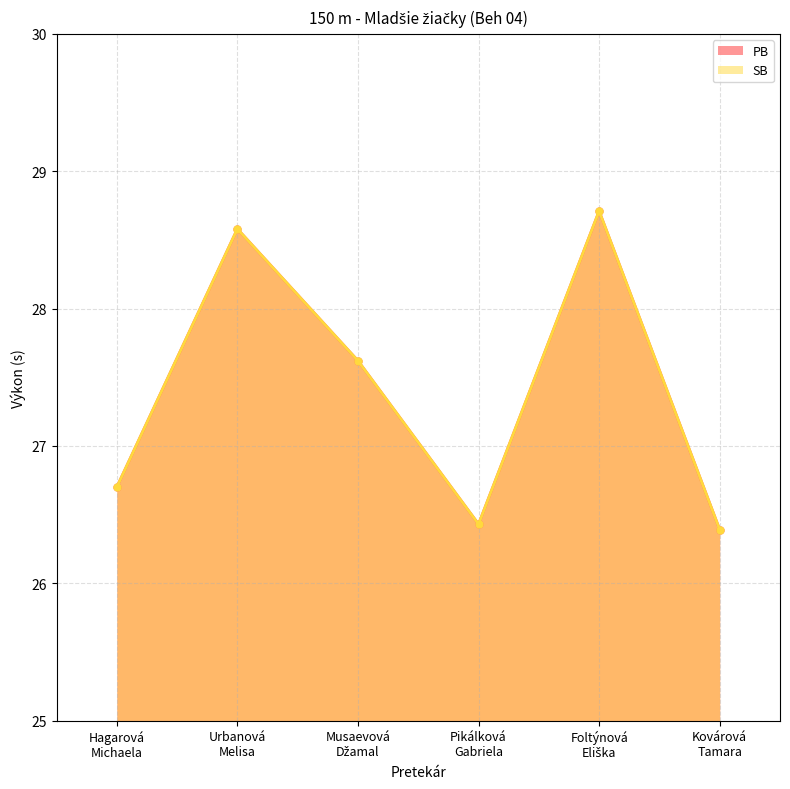

Where does the PB series first go above 27?

Urbanová
Melisa